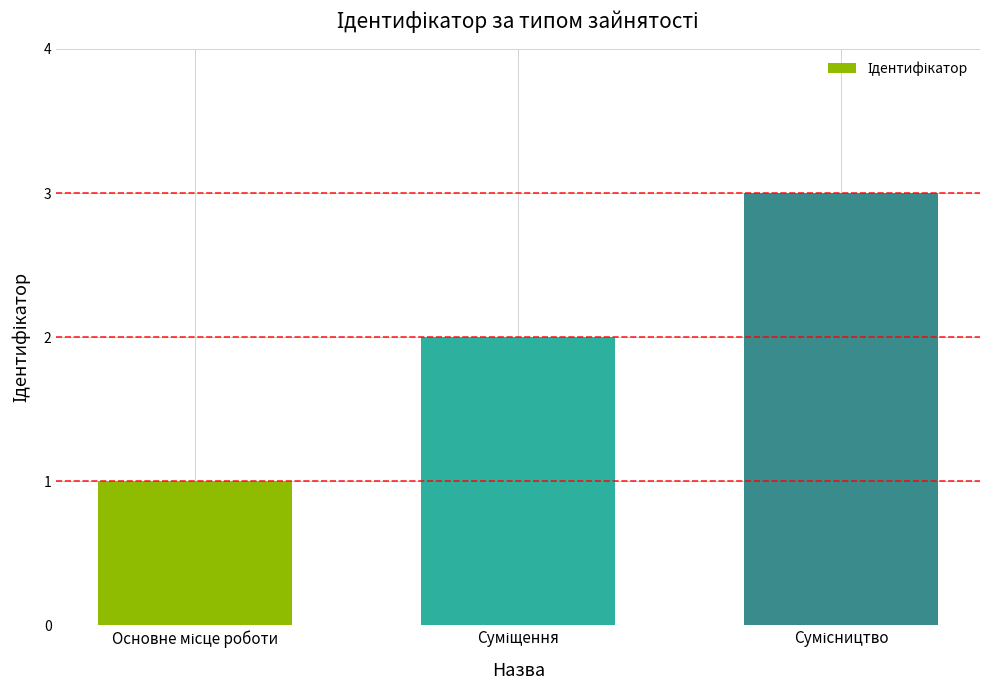

Are the bars grouped side by side (vs. stacked)?

No